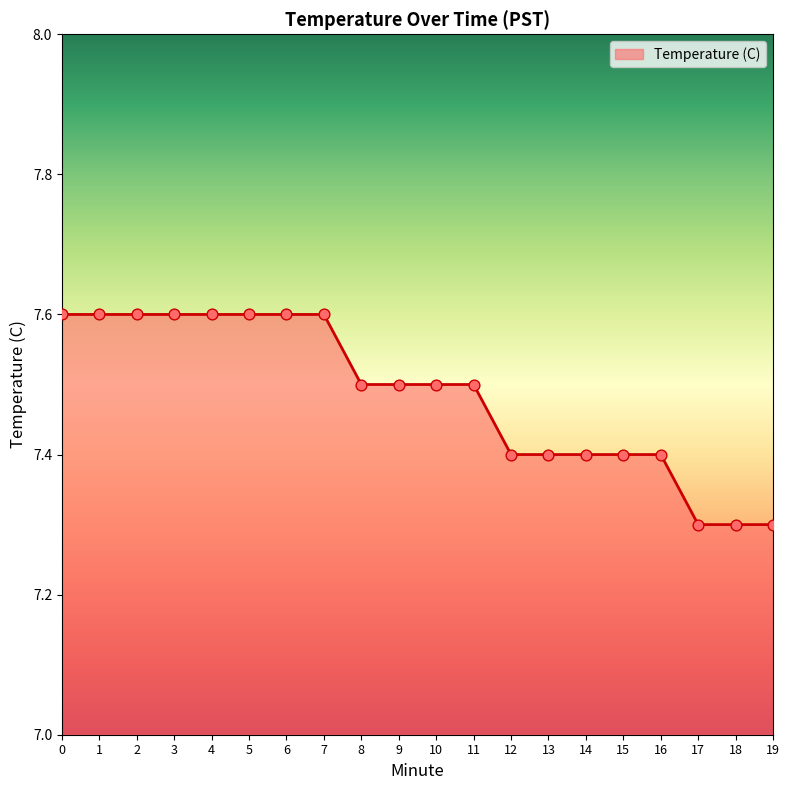

What is the ratio of the value at 14 to the value at 18?

1.0